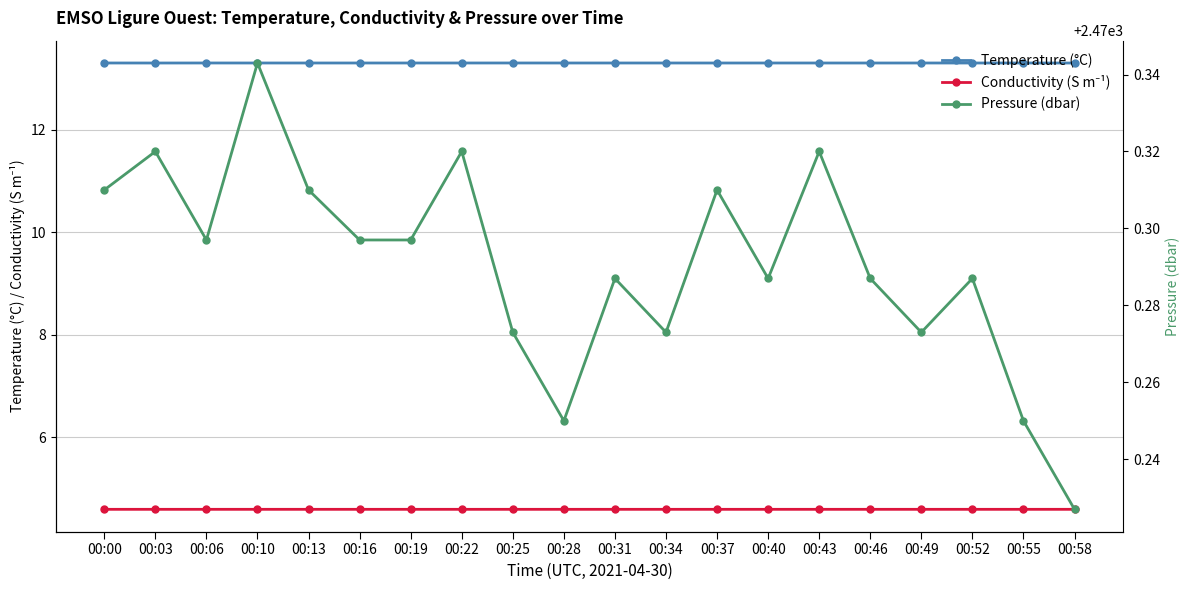

What is the total value across all series at 00:34?

2488.2